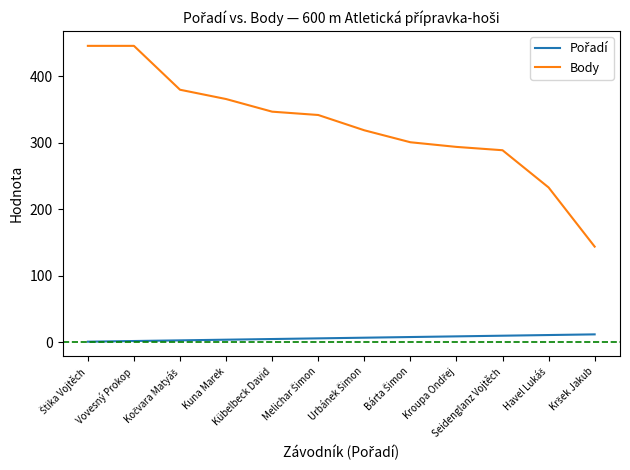

What is the maximum value for Body?

446